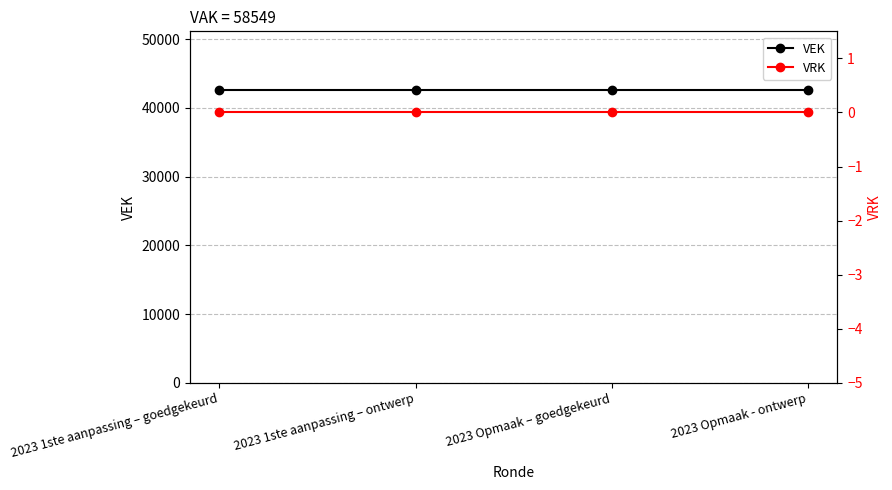

Between 2023 Opmaak – goedgekeurd and 2023 1ste aanpassing – ontwerp, which is larger?

2023 Opmaak – goedgekeurd